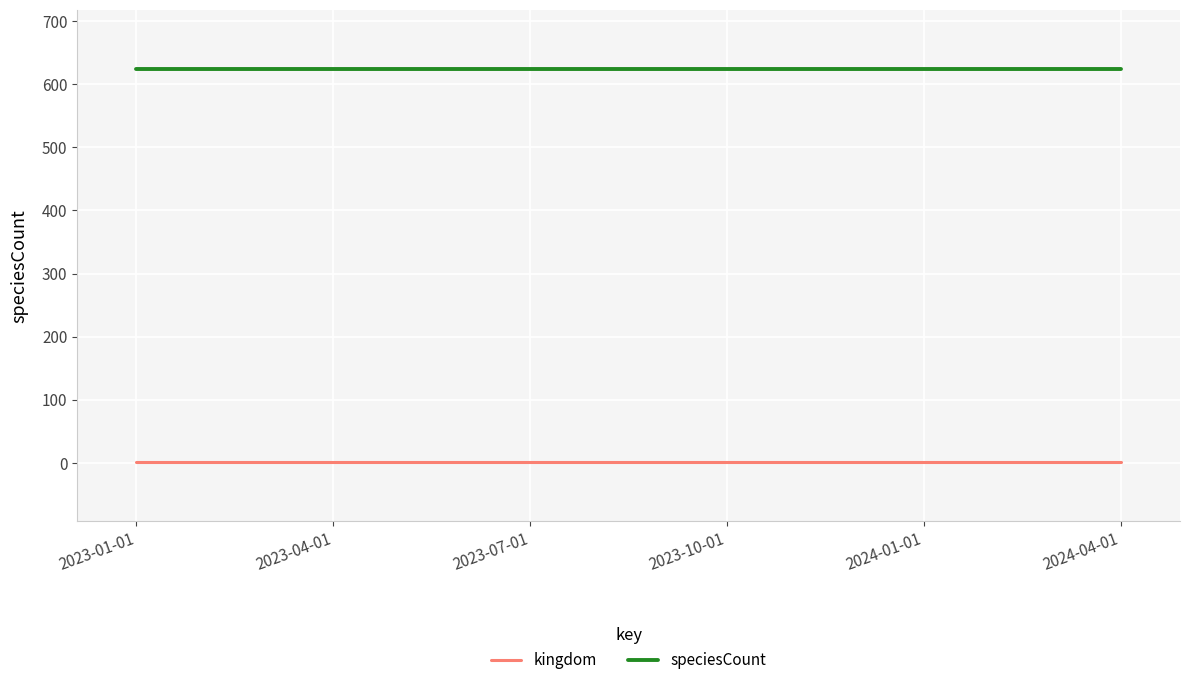

List the series in order of their peak value, lowest first.

kingdom, speciesCount